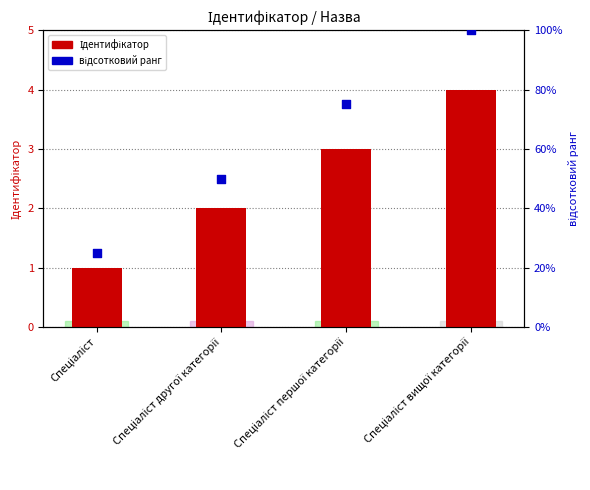

Is the value of Ідентифікатор at Спеціаліст другої категорії greater than the value of відсотковий ранг at Спеціаліст вищої категорії?

No